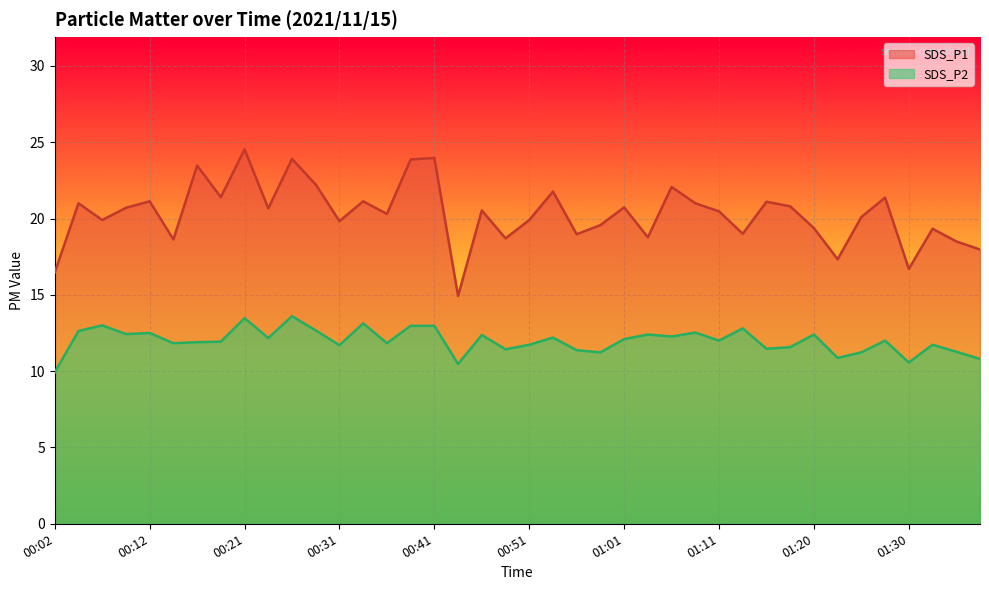

List the series in order of their overall mean, highest first.

SDS_P1, SDS_P2